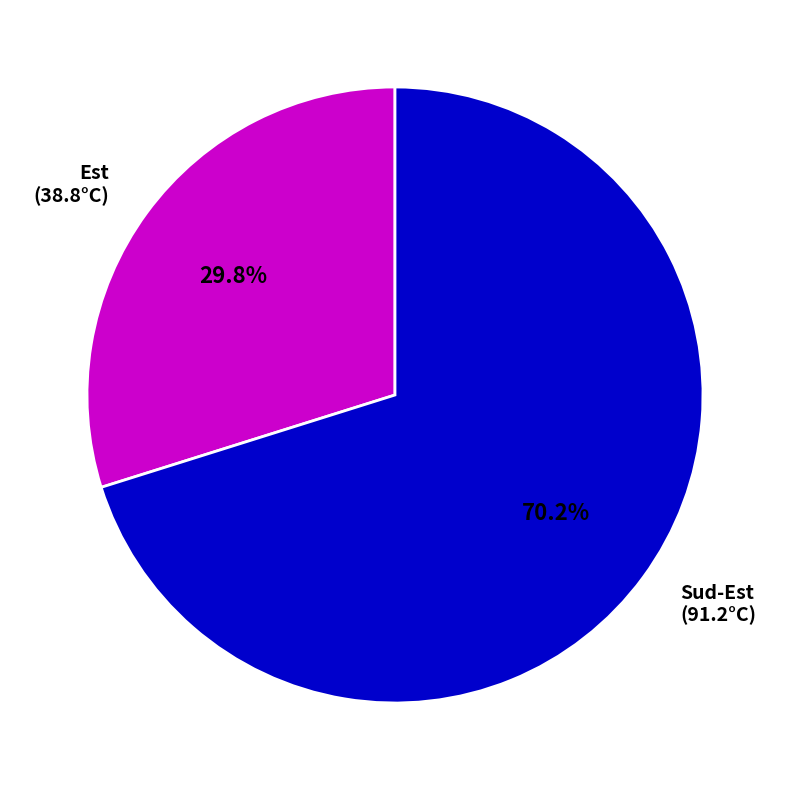

Between Sud-Est (91.2°C) and Est (38.8°C), which is larger?

Sud-Est (91.2°C)